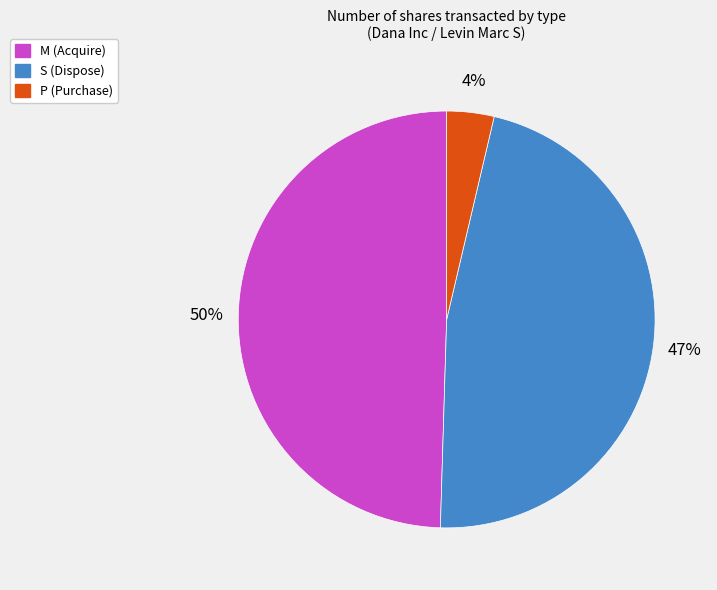

How many segments does this pie chart have?

3